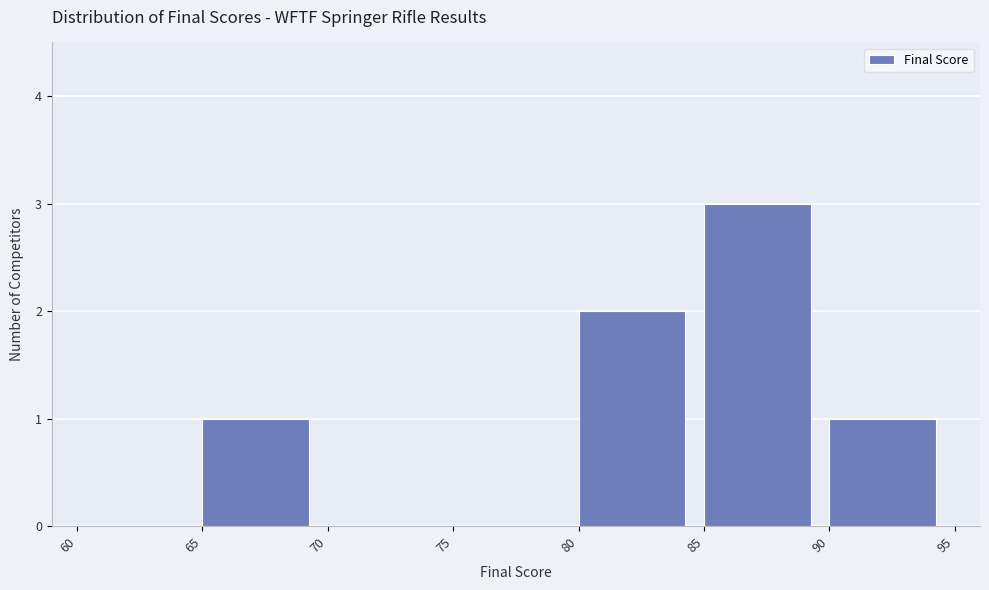

What is the height of the bar covering 80 to 85 on the x-axis? The values are not printed on the chart, so give them approximately, as read against the axis.

2